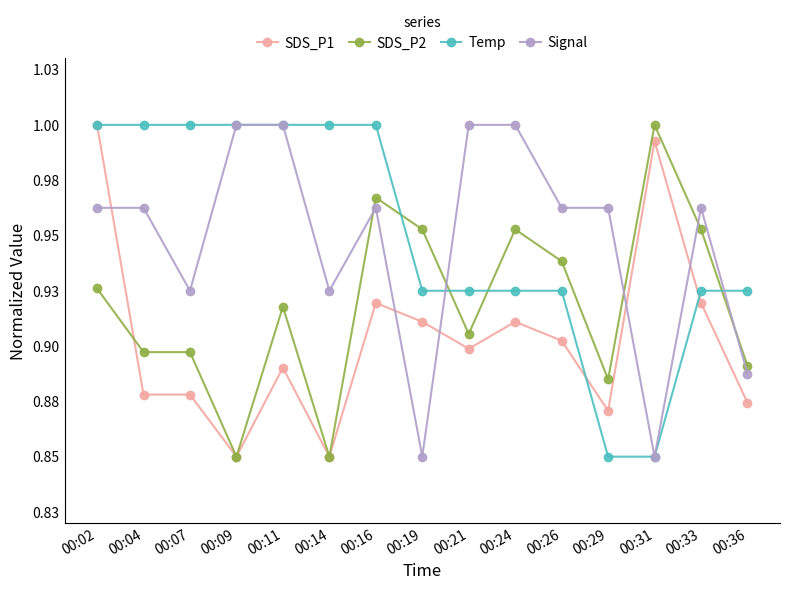

The Temp series shows 0.9 at 00:24. True or false?

True